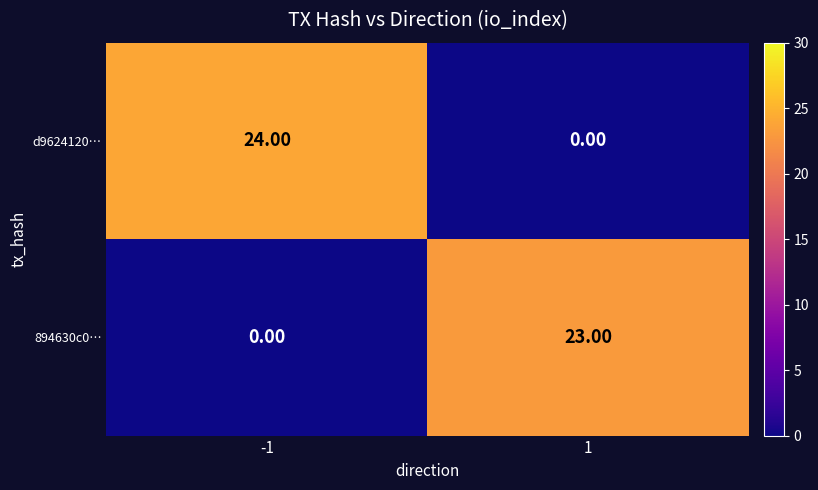

What is the difference between the d9624120… values at -1 and 1?

24